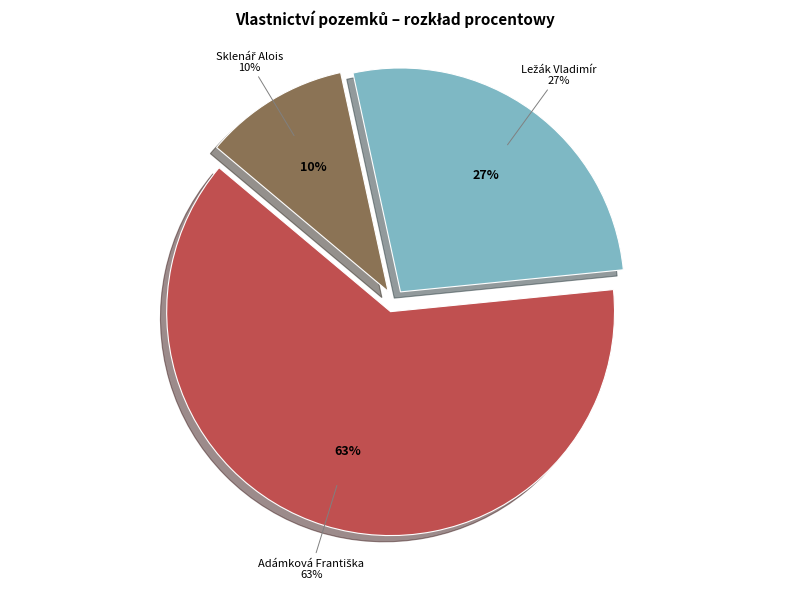

Which has a higher value, Adámková Františka or Sklenář Alois?

Adámková Františka